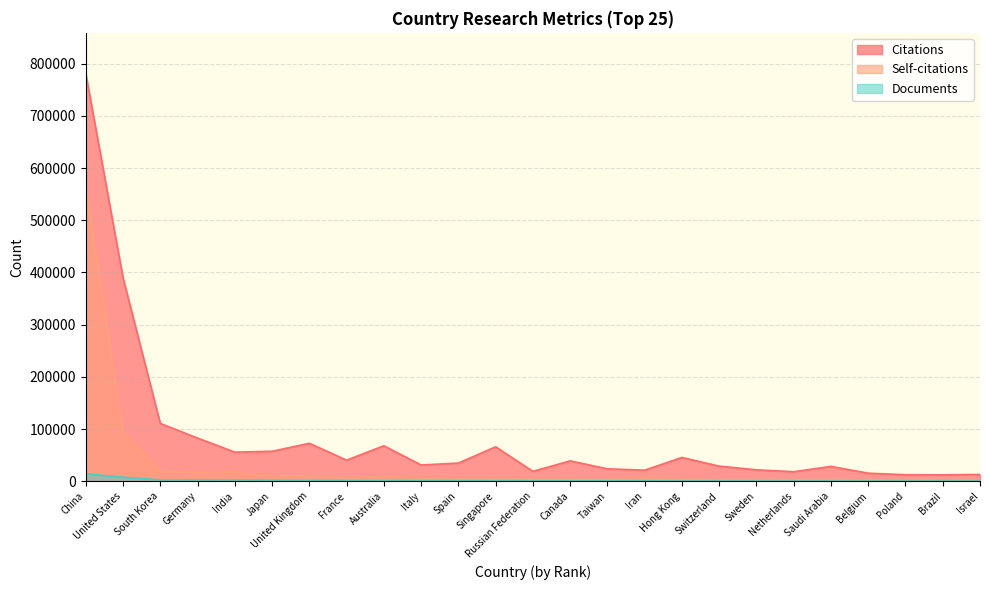

What is the sum of the Self-citations values at Belgium and Italy?

7987